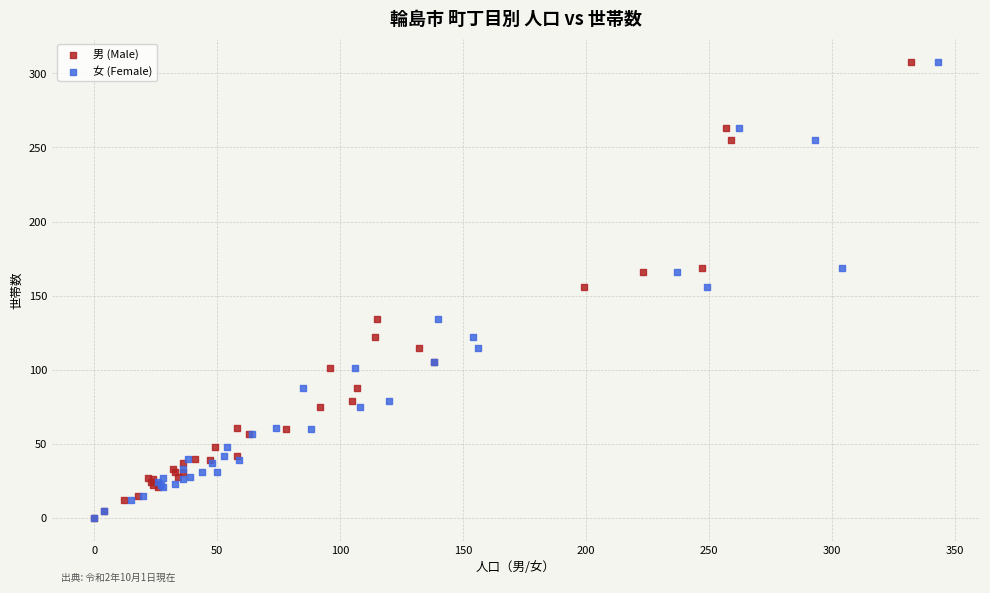

What are all the series names shown in the legend?

男 (Male), 女 (Female)